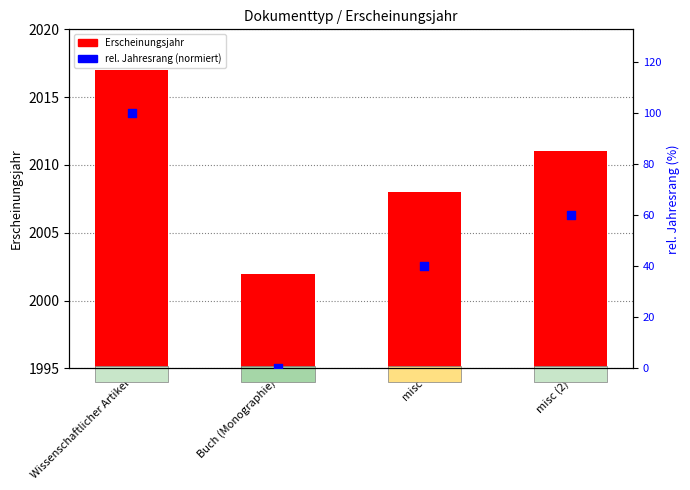

Which series contains the highest Y value?

Erscheinungsjahr